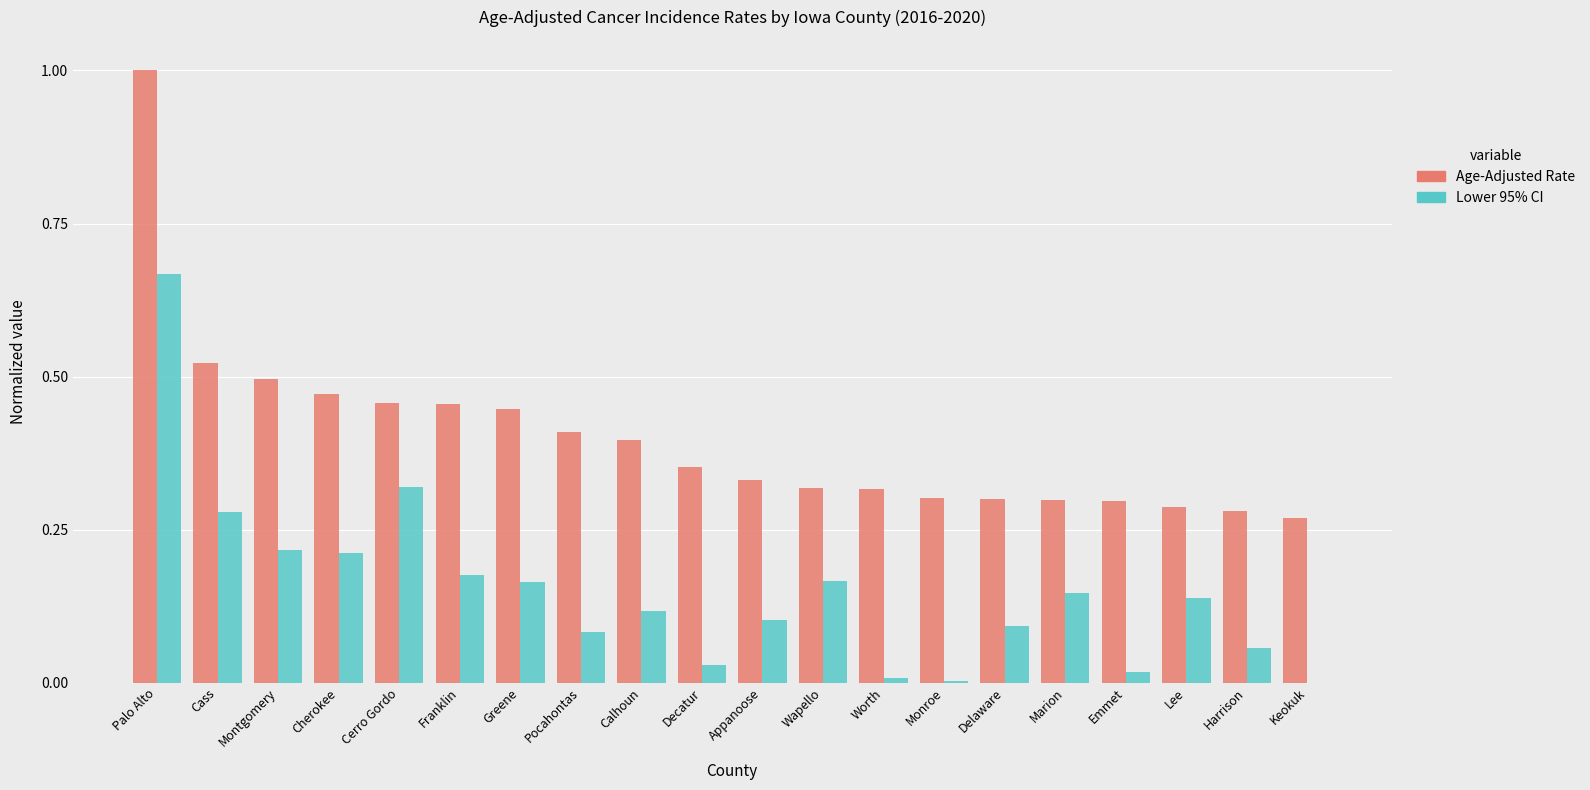

True or false: Lower 95% CI has a value of 0.0 at Monroe.

True